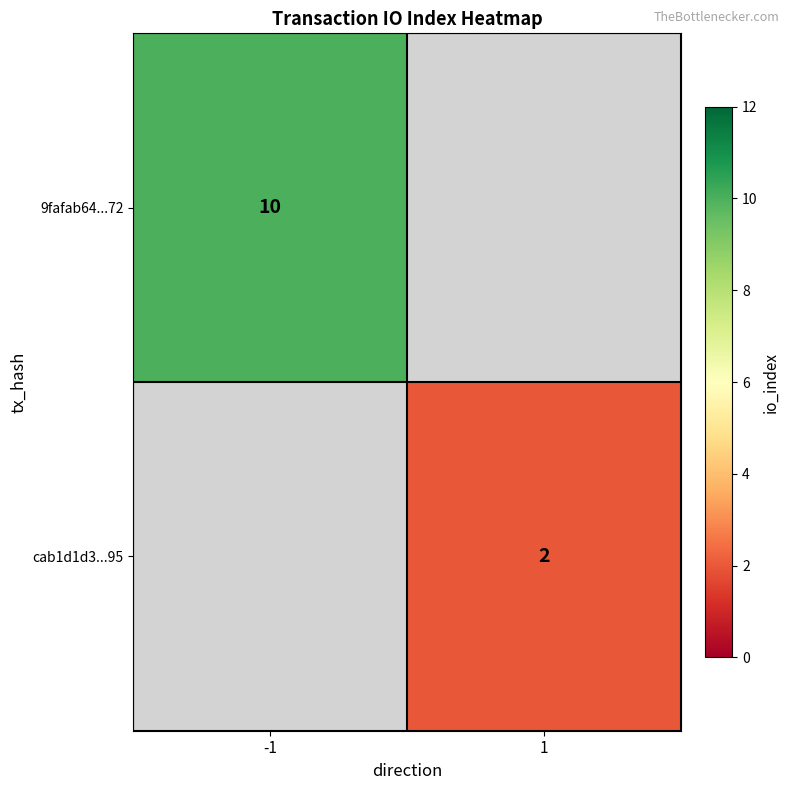

The value of 9fafab64...72 at -1 is 10. True or false?

True